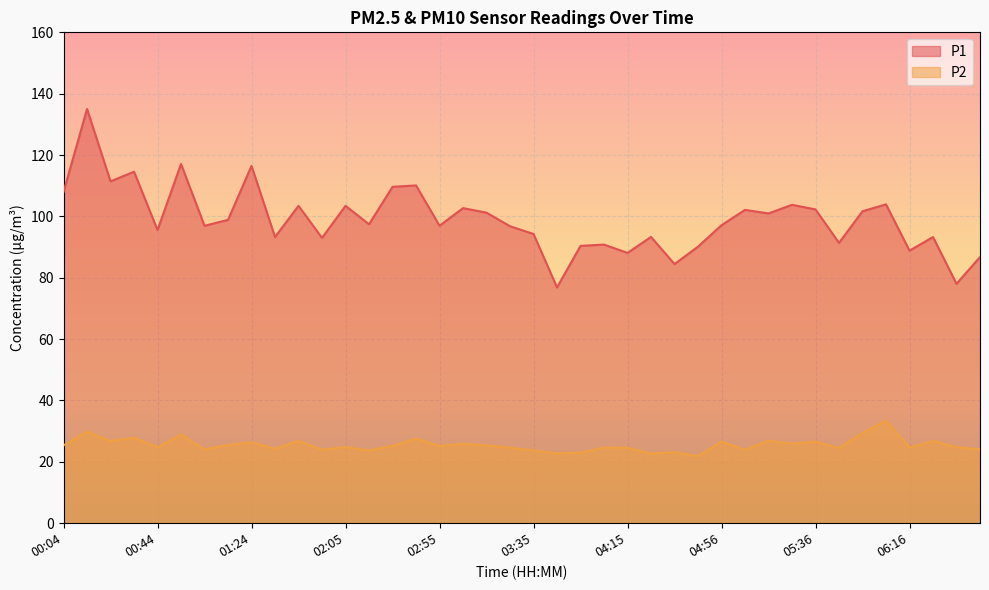

Which series has the widest spread of values?

P1